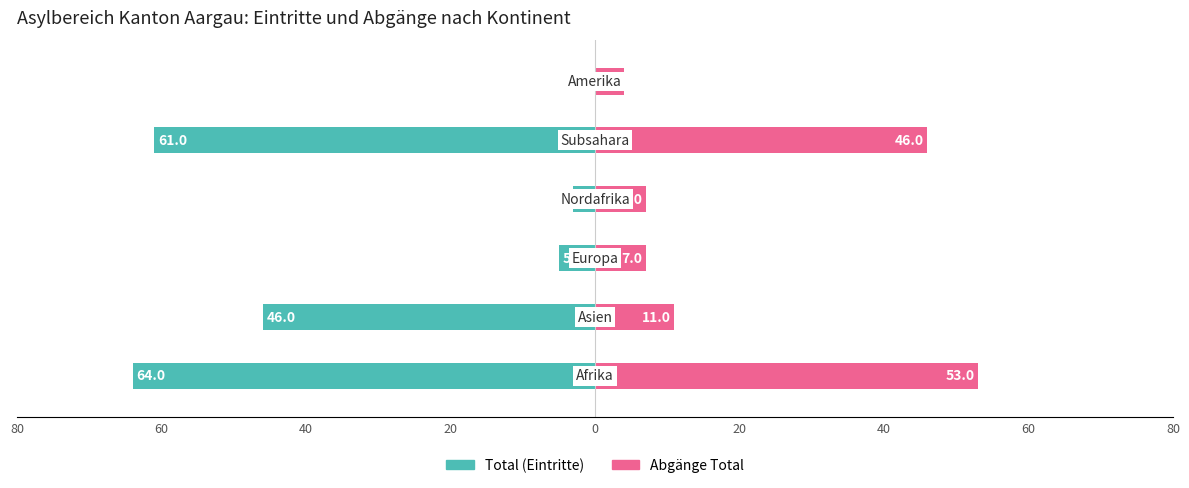

How many values in the Abgänge Total series exceed 11?

2